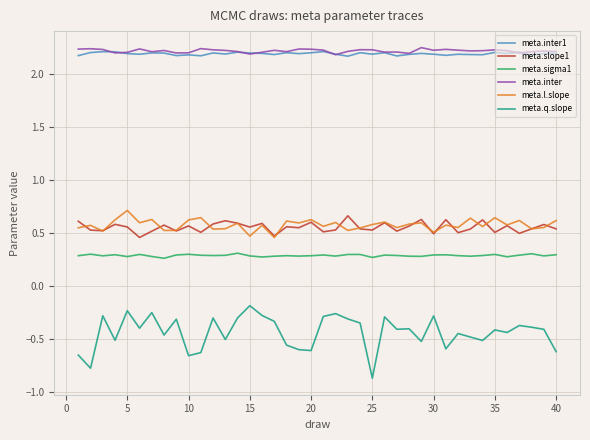

How many lines are shown in the chart?

6